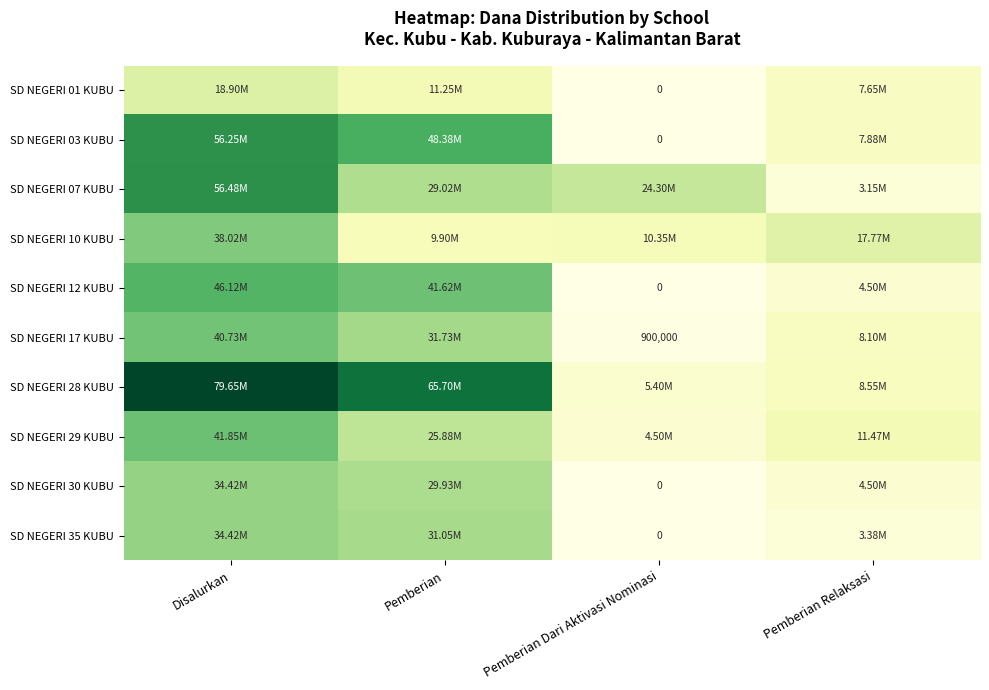

At how many categories does at least one series exceed 27971019?

2